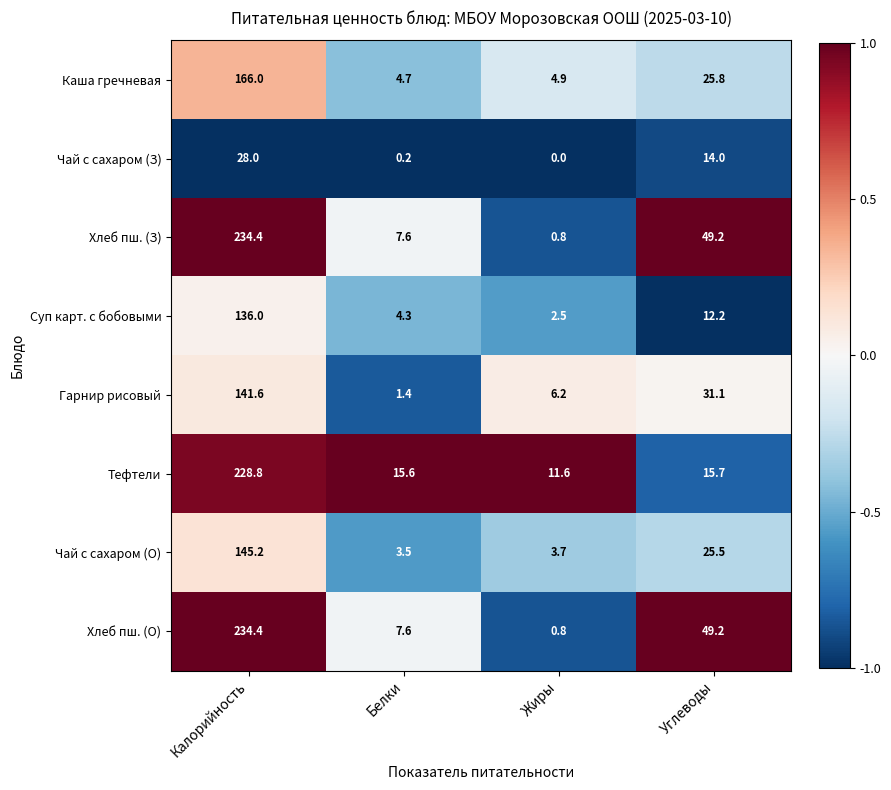

True or false: Хлеб пш. (О) has a value of 110.4 at Калорийность.

False